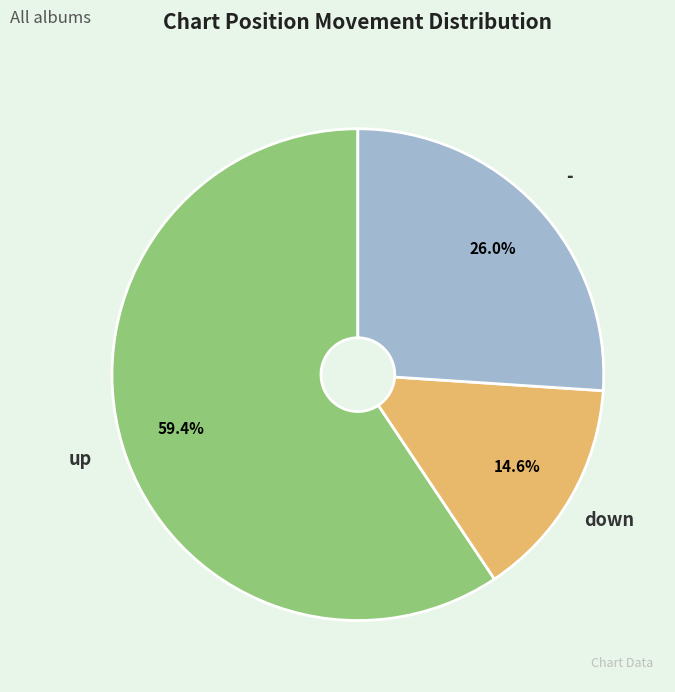

Is there any slice that represents more than half of the pie?

Yes